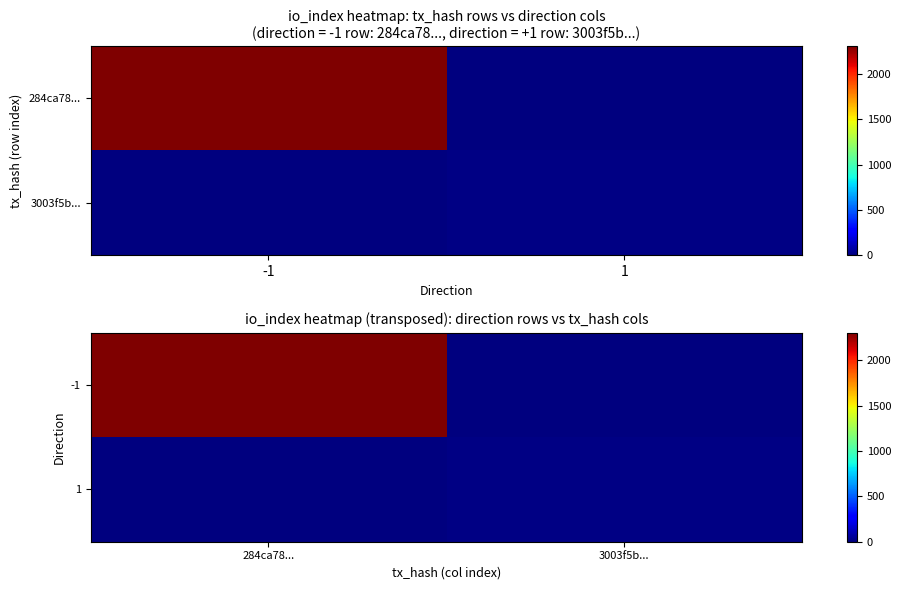

How many values in the 1 series are below 15?

1